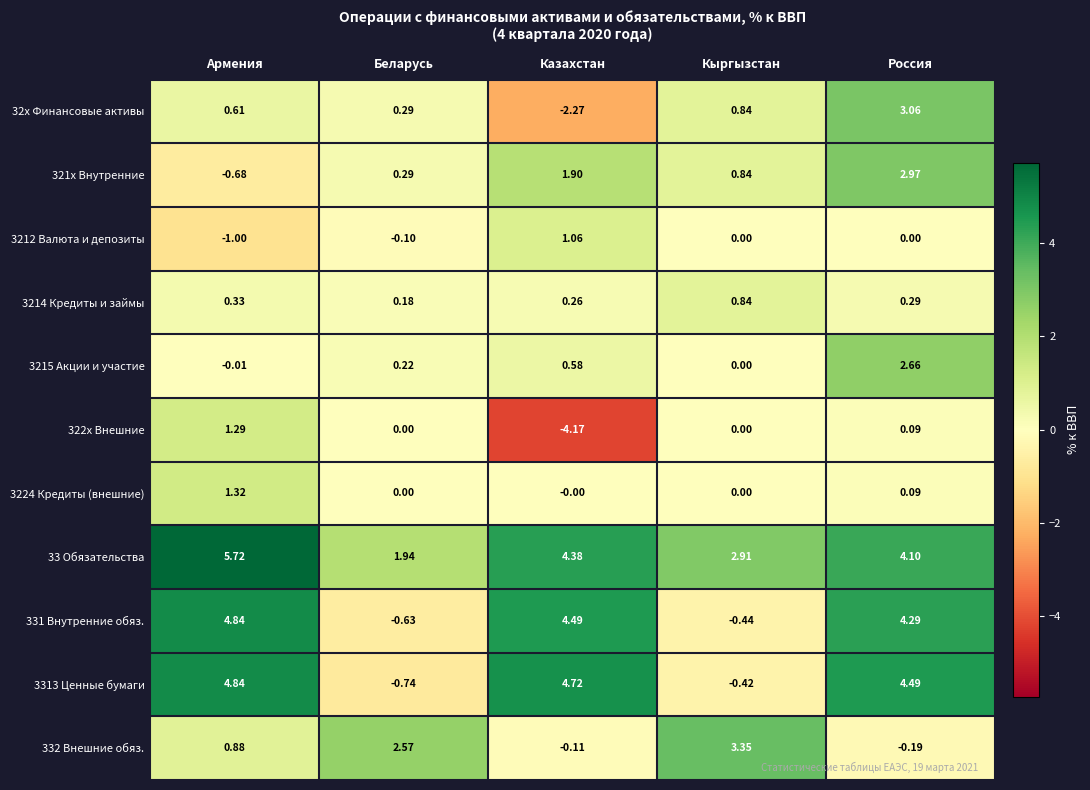

Which label corresponds to the smallest value in the chart?

Казахстан